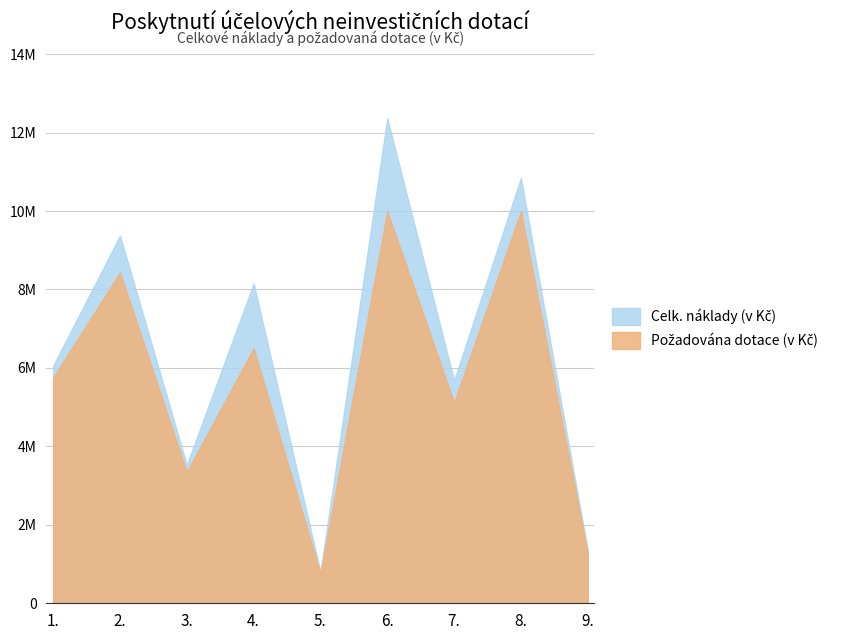

At which label does Celk. náklady (v Kč) reach its minimum?

5.